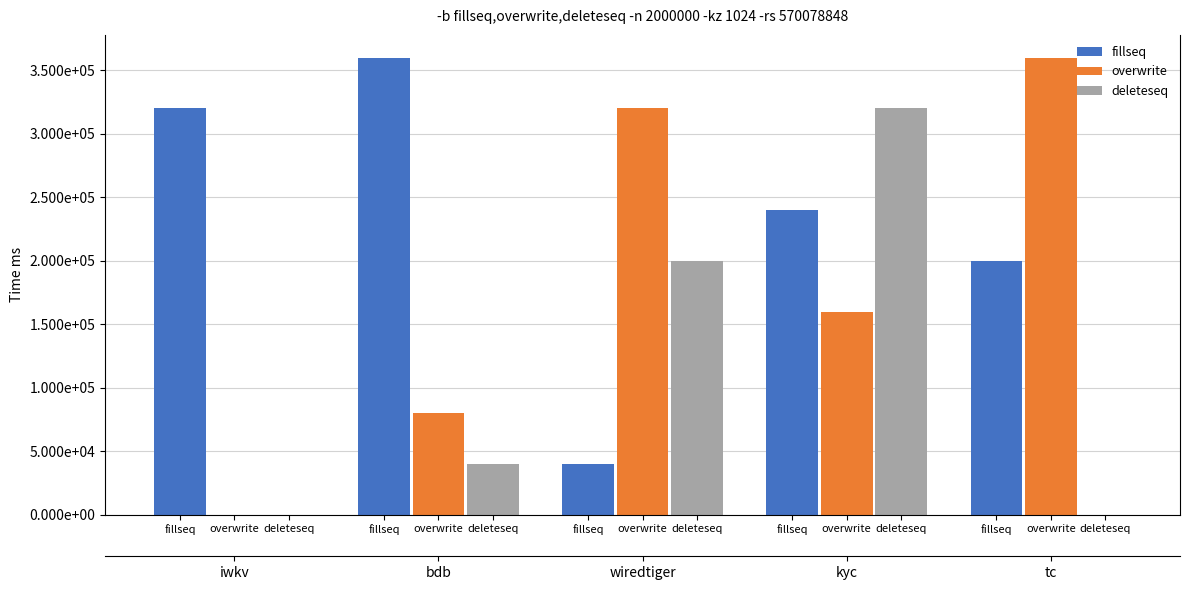

At how many categories does at least one series exceed 259721?

5